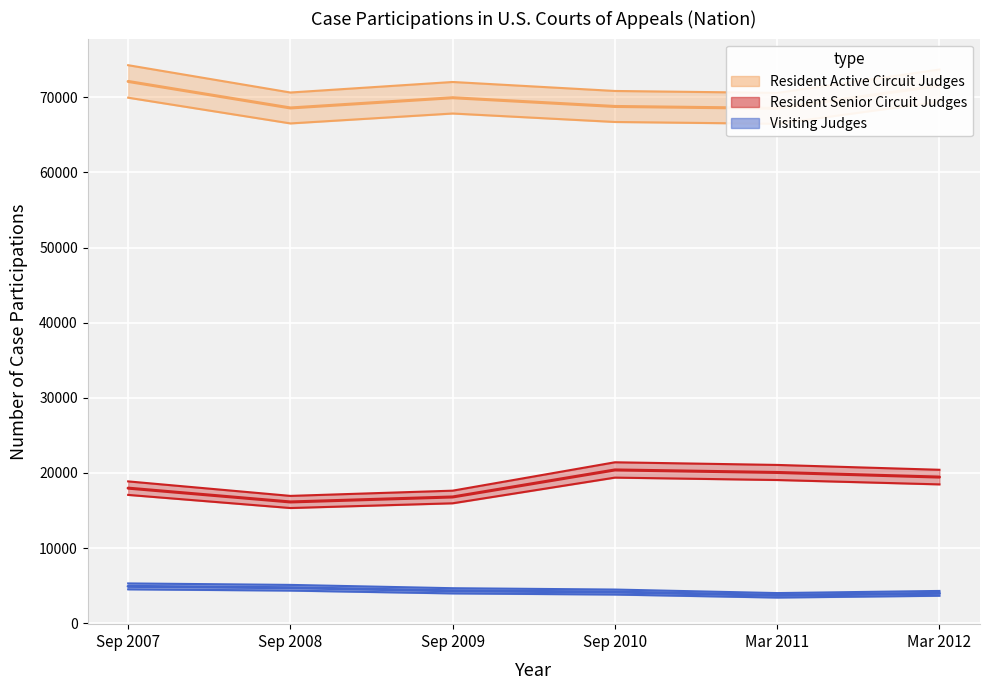

Which series has the largest total across all categories?

Resident Active Circuit Judges